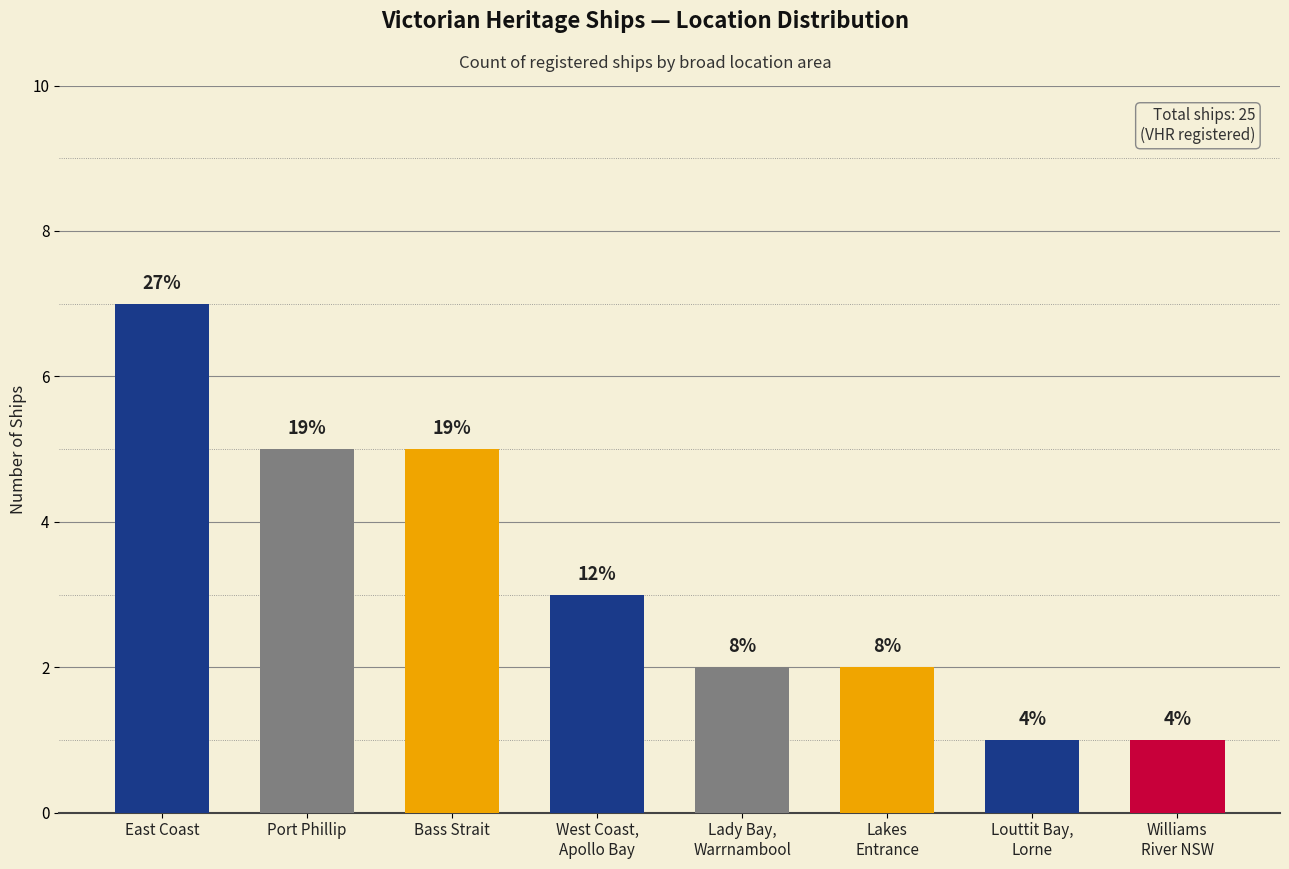

Are the bars horizontal?

No